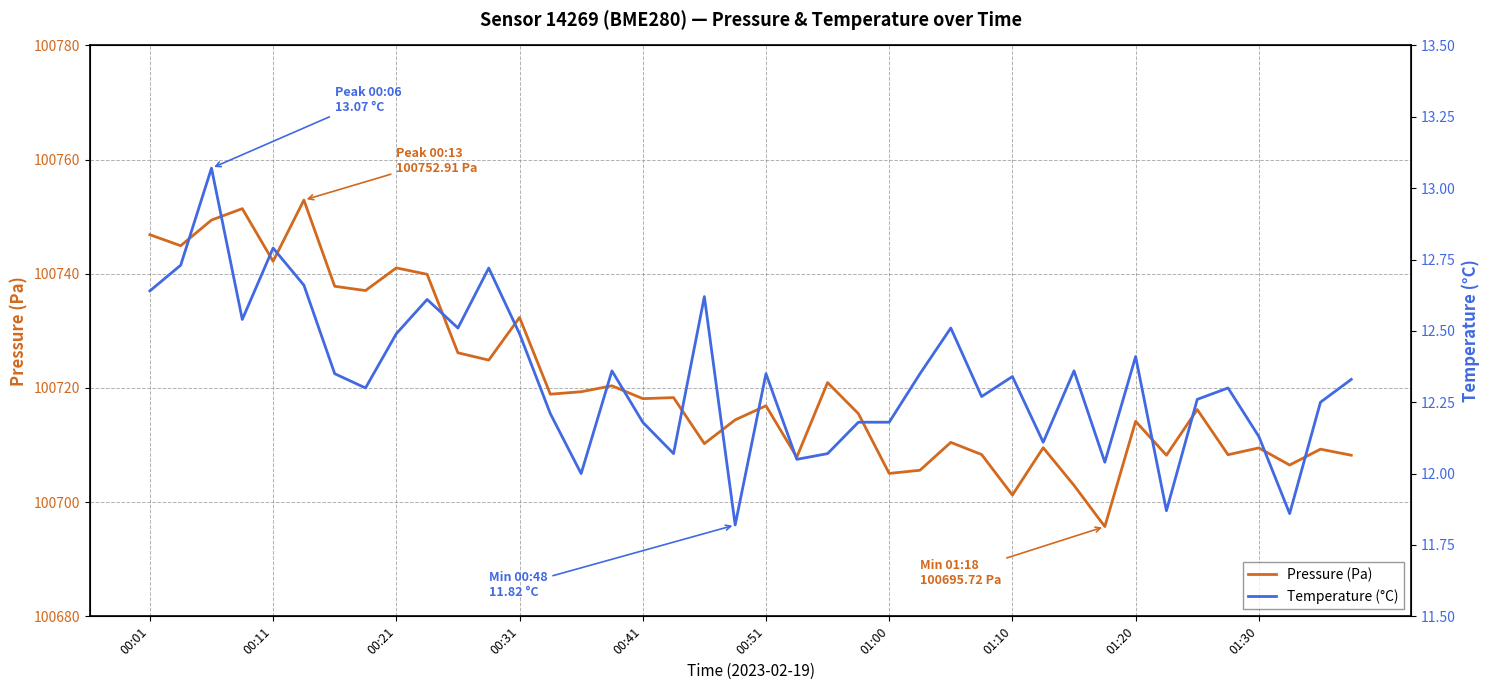

What is the highest value of the Temperature (°C) series?

13.1